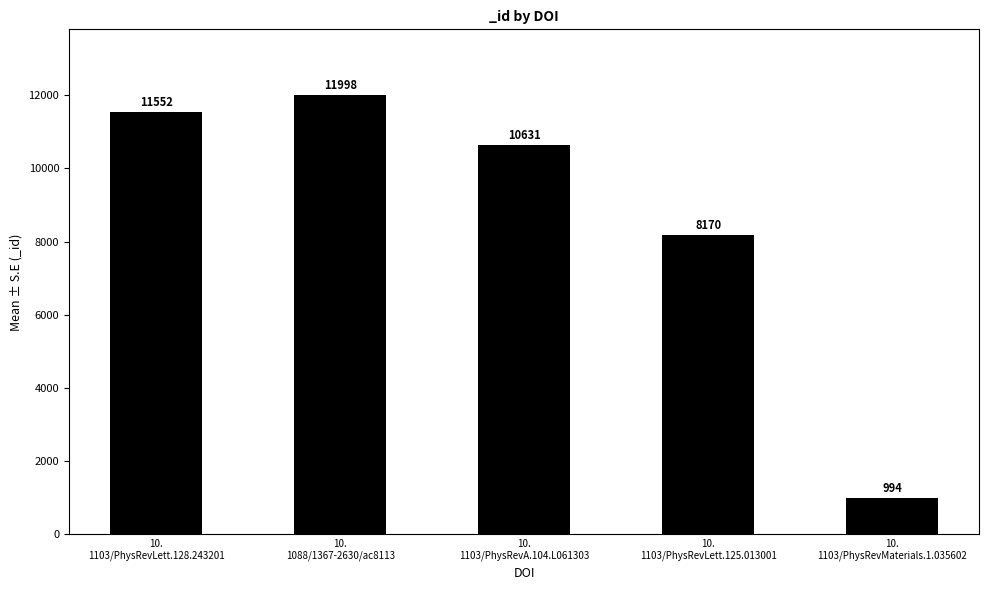

What is the average value?

8669